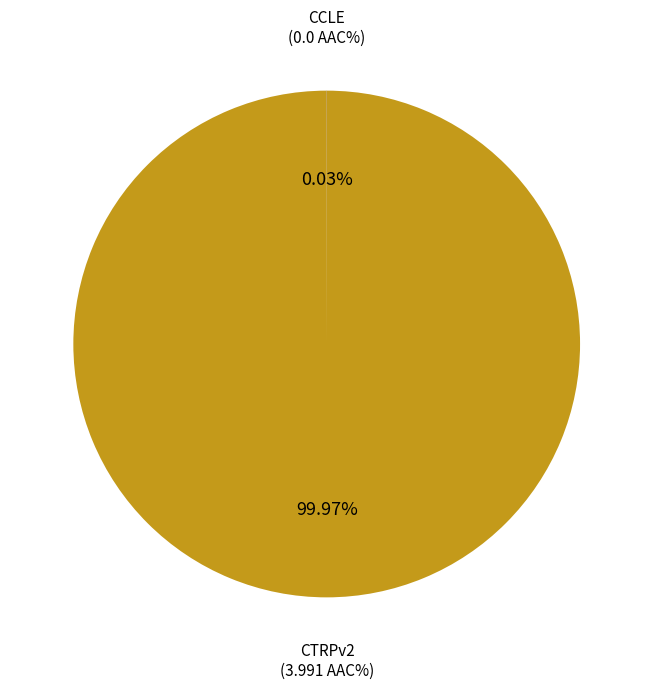

Is there a majority slice in this chart?

Yes